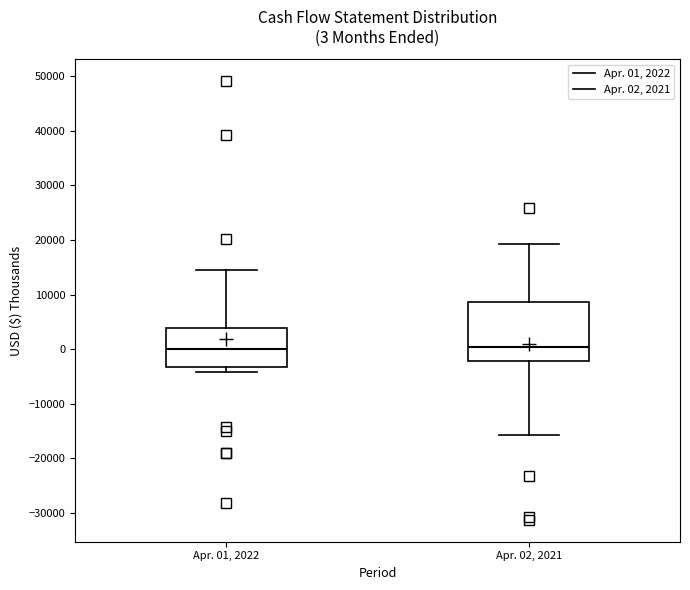

Which box is the tallest, from its lower edge to its upper edge?

Apr. 02, 2021